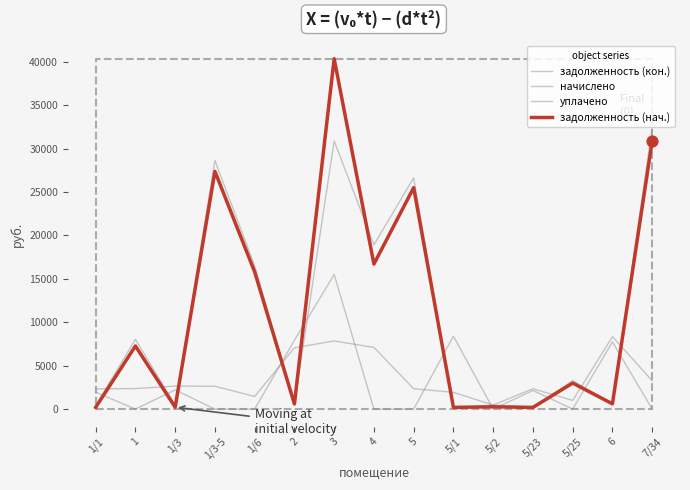

Which series contains the highest Y value?

задолженность (нач.)